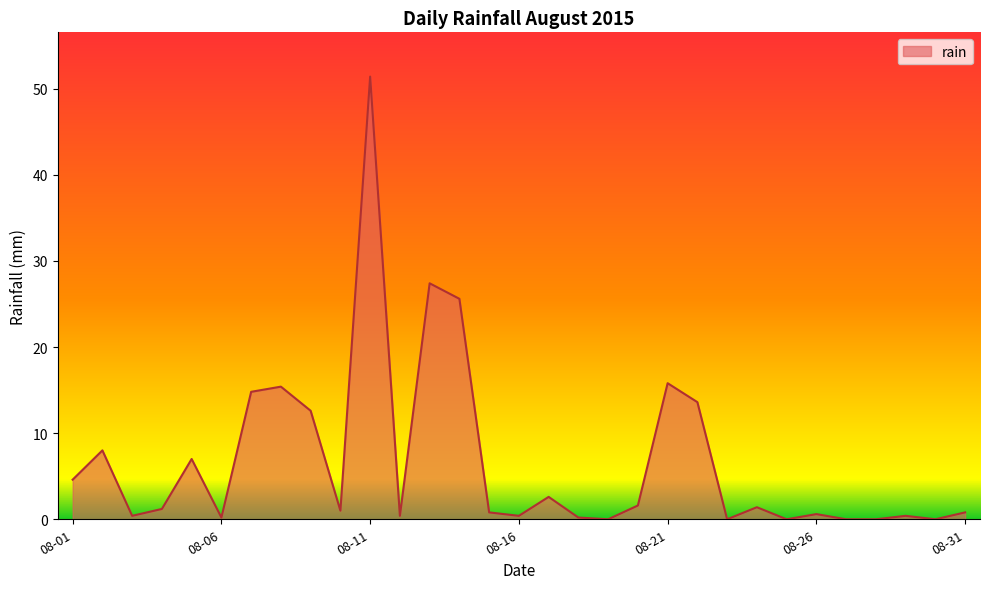

What is the maximum value shown in the chart?

51.4